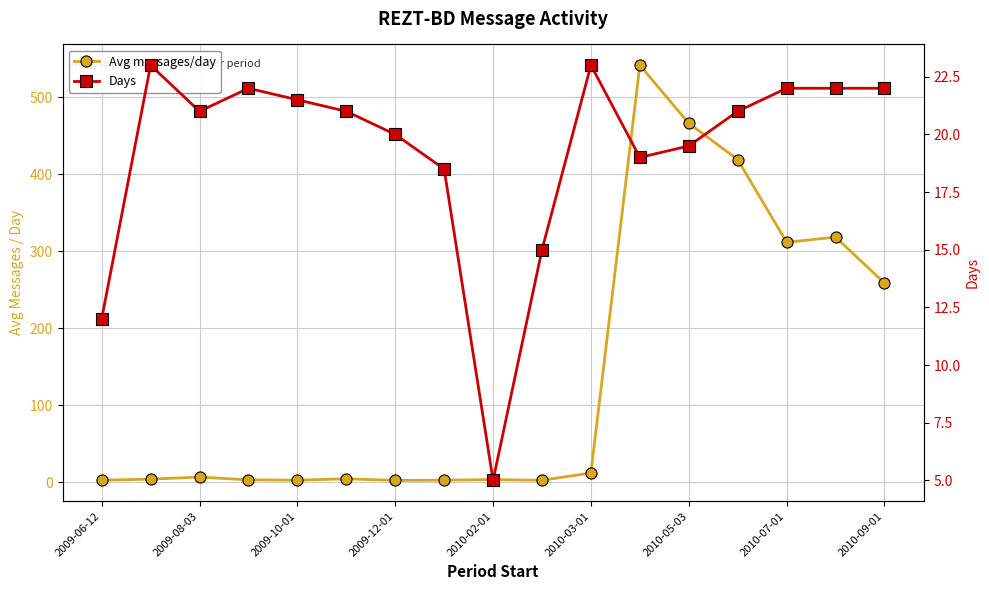

Where do Avg messages/day and Days first cross each other?

10 and 11